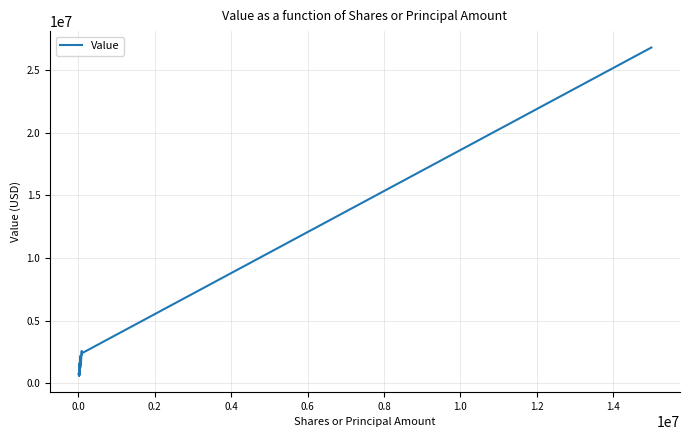

What is the minimum value shown in the chart?

599000